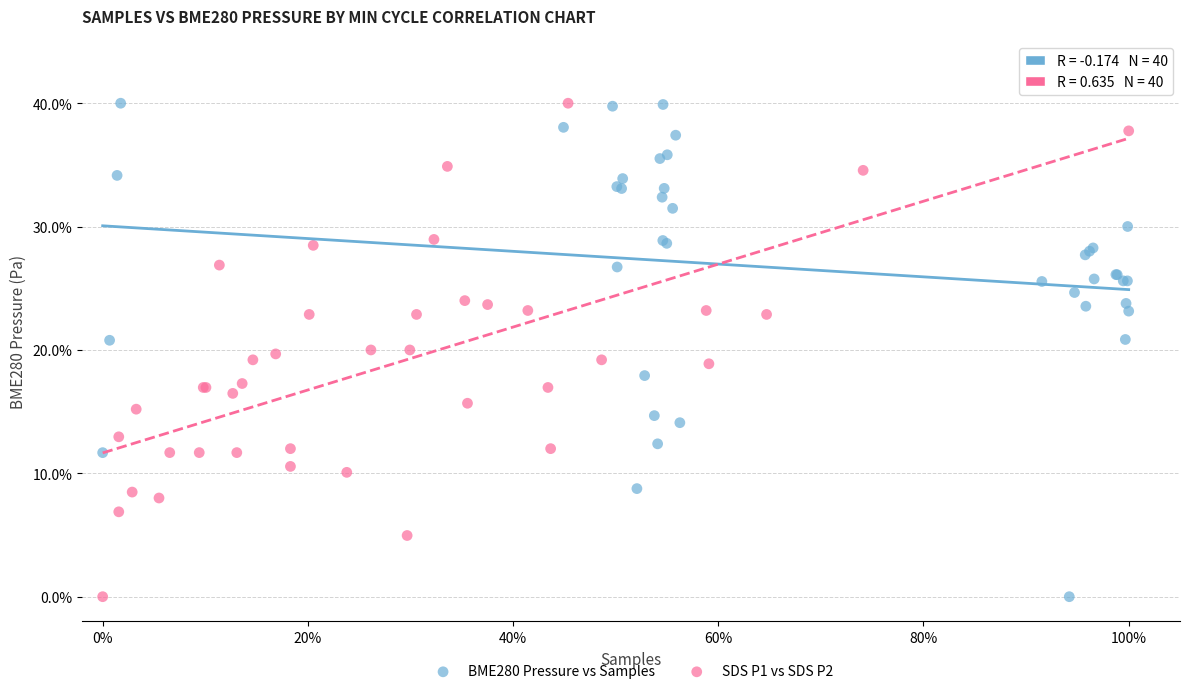

What are all the series names shown in the legend?

BME280 Pressure vs Samples, SDS P1 vs SDS P2